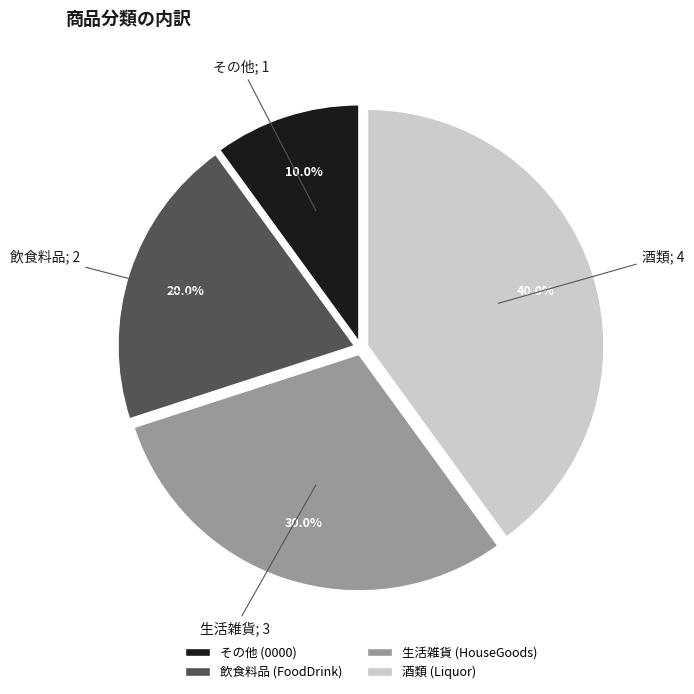

Which category has the smallest portion of the pie?

その他